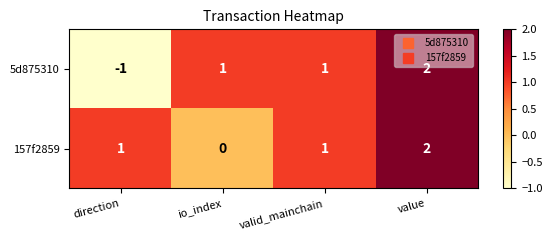

Which series has the widest spread of values?

5d875310